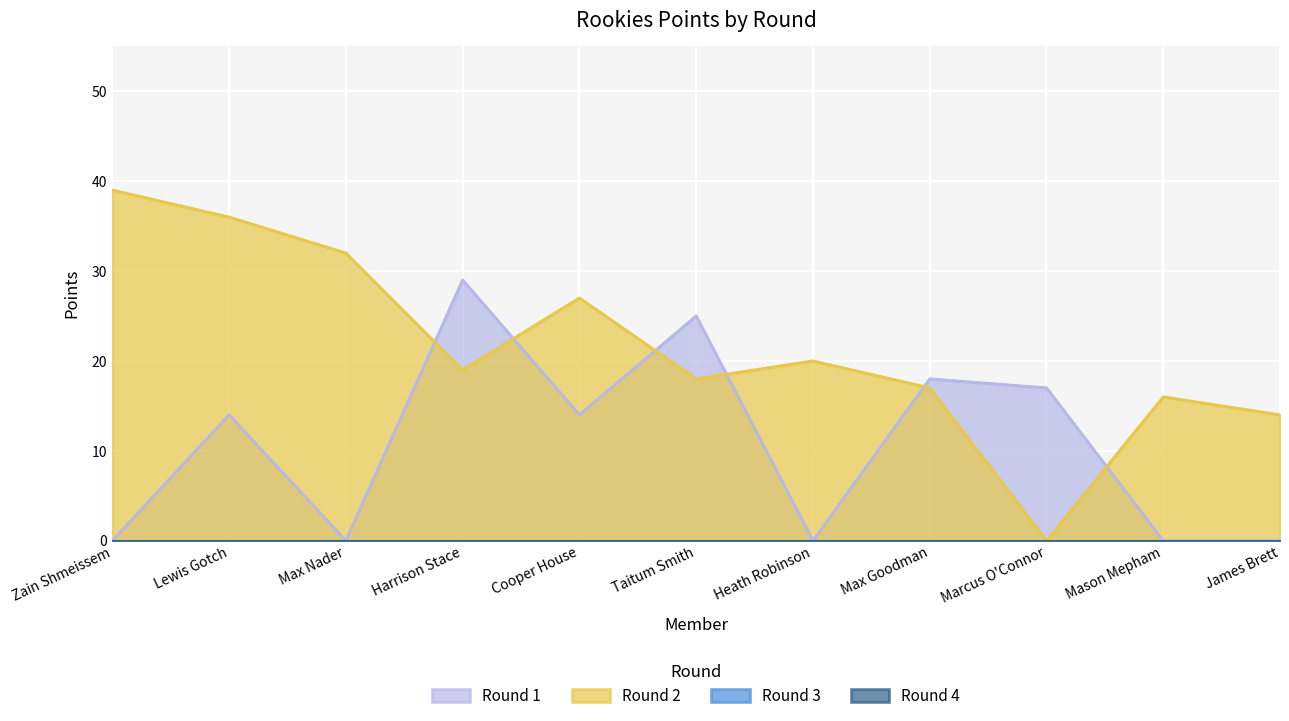

How many data points in Round 2 are less than 19?

5